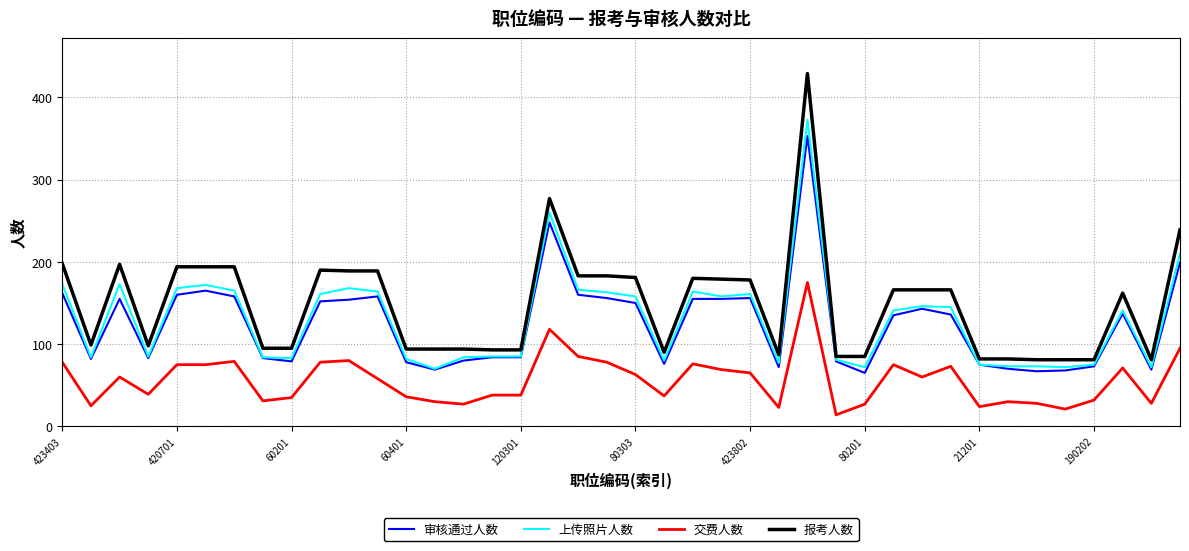

Which series has the largest range (max minus min)?

报考人数